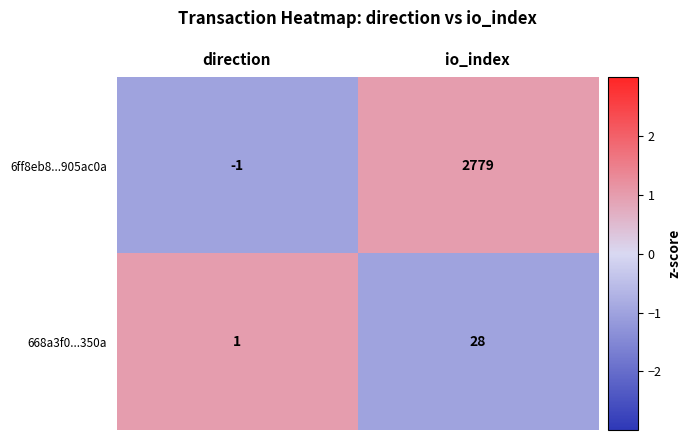

Reading left to right, what are all the values shown in this chart?

6ff8eb8...905ac0a: direction=-1	io_index=2779
668a3f0...350a: direction=1	io_index=28